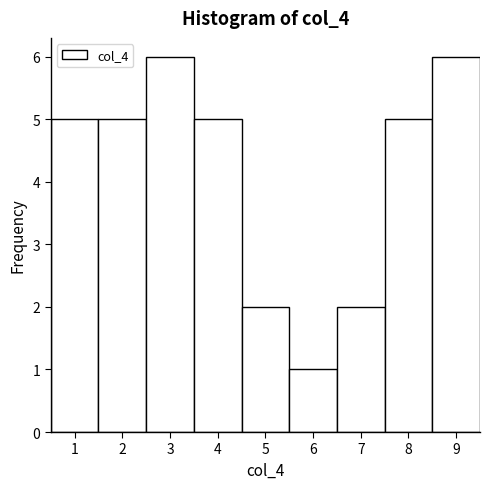

What is the height of the bar covering 4.5 to 5.5 on the x-axis? The values are not printed on the chart, so give them approximately, as read against the axis.

2